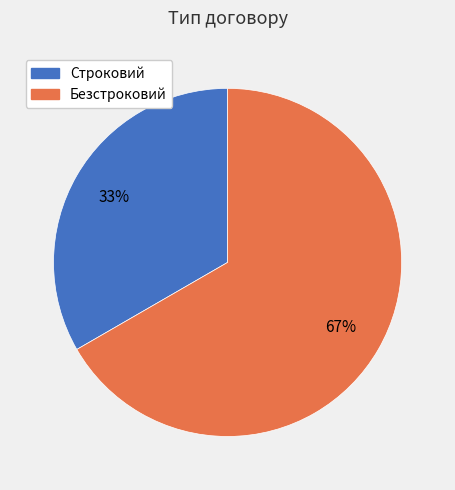

Which category has the biggest portion of the pie?

Безстроковий